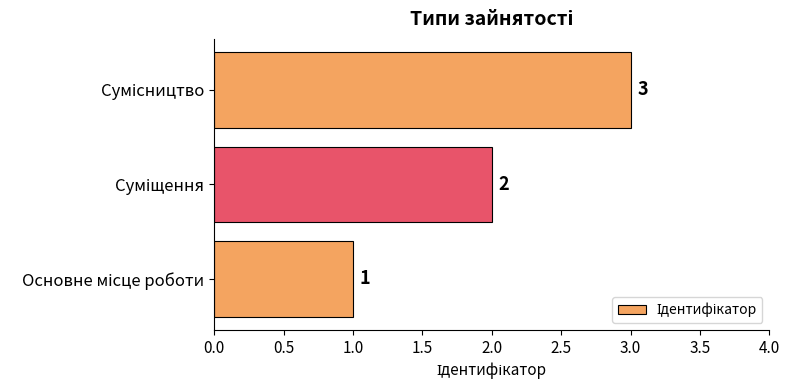

What is the difference between the maximum and minimum values?

2